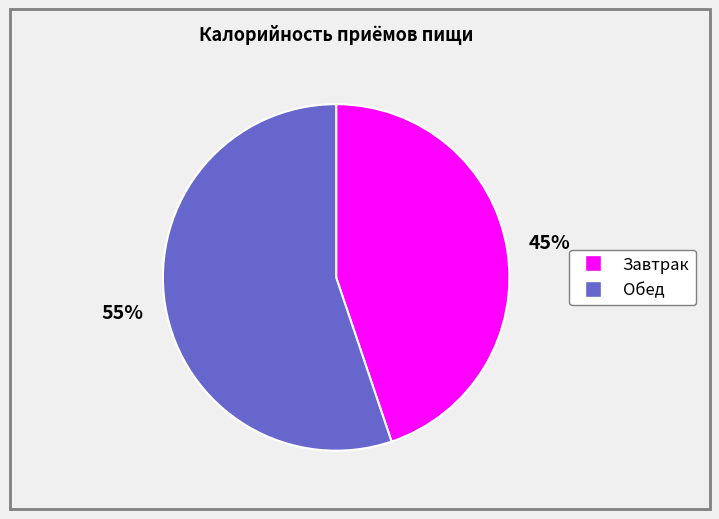

To the nearest percent, what percentage of the pie is Обед?

55%